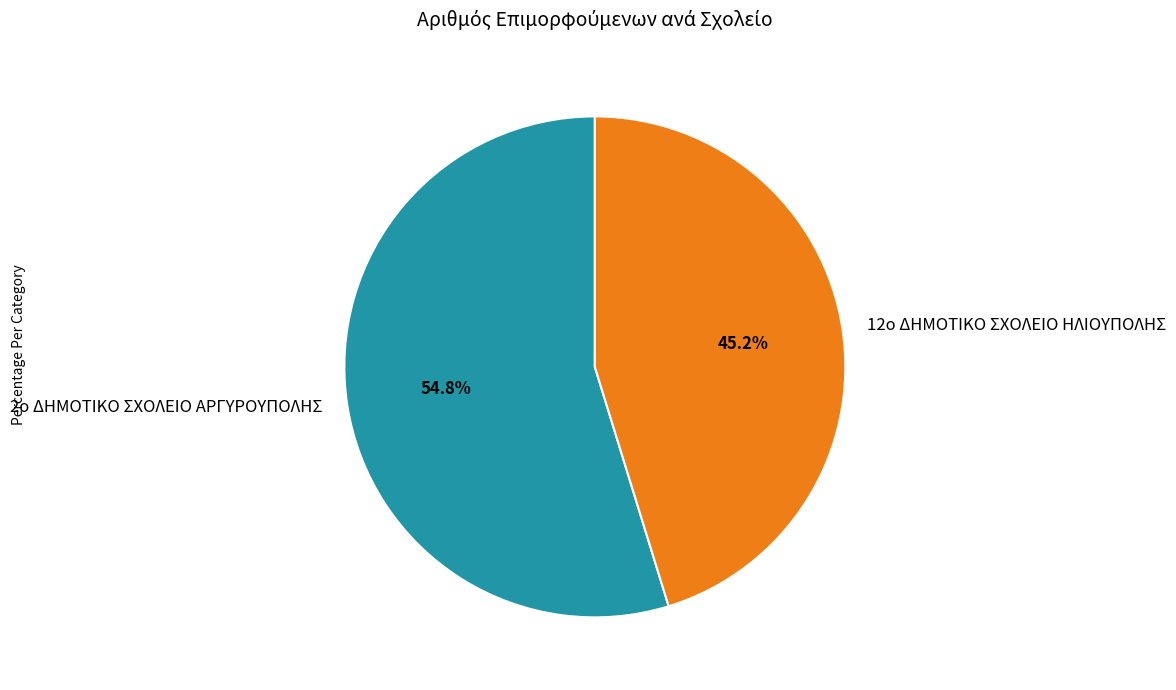

To the nearest percent, what is the difference between the largest and smallest slice percentages?

10%